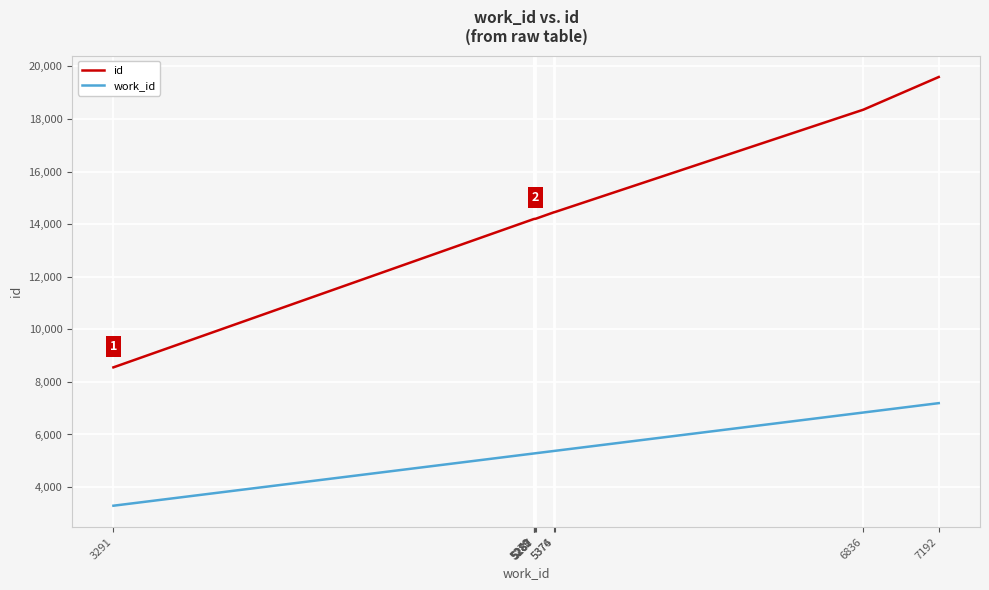

How many series are shown in this chart?

2